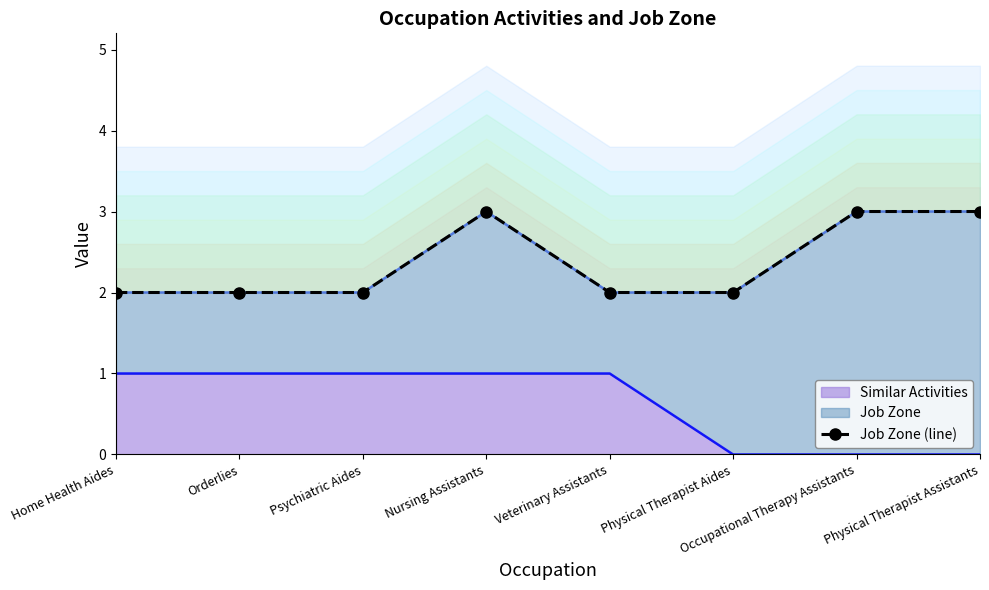

What is the change in value from Orderlies to Occupational Therapy Assistants?

+1